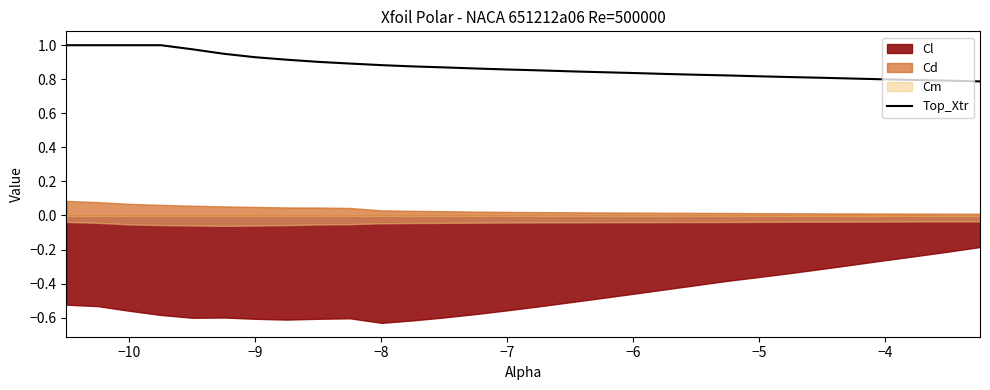

Reading left to right, what are all the values shown in this chart?

1.0	1.0	1.0	1.0	1.0	0.9	0.9	0.9	0.9	0.9	0.9	0.9	0.9	0.9	0.9	0.9	0.8	0.8	0.8	0.8	0.8	0.8	0.8	0.8	0.8	0.8	0.8	0.8	0.8	0.8